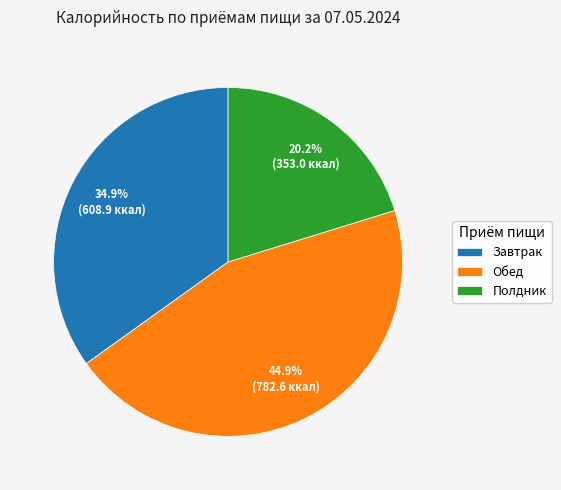

Is the sum of Обед and Полдник greater than half?

Yes